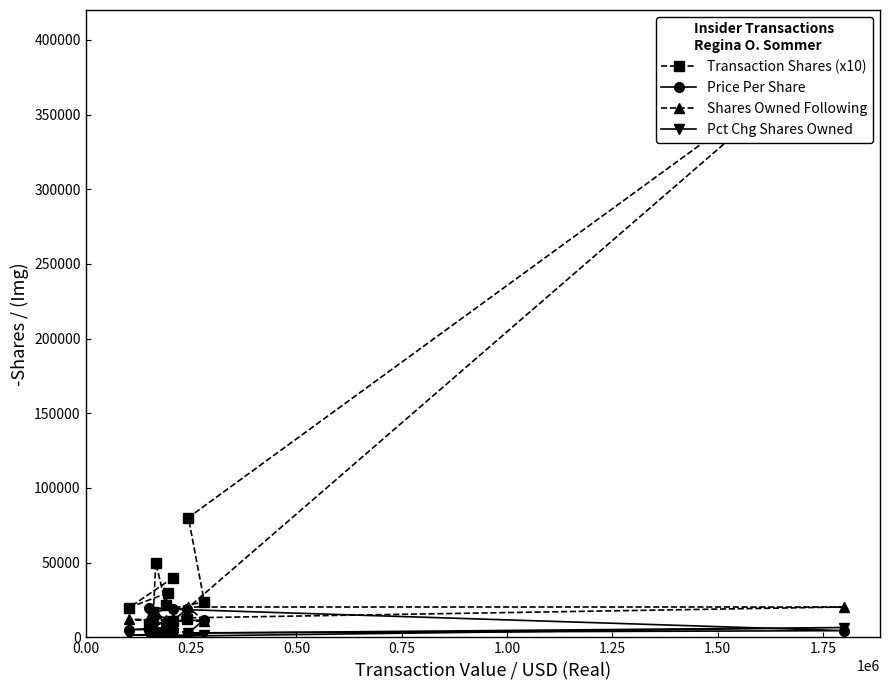

How many interior local peaks does the Pct Chg Shares Owned series have?

3